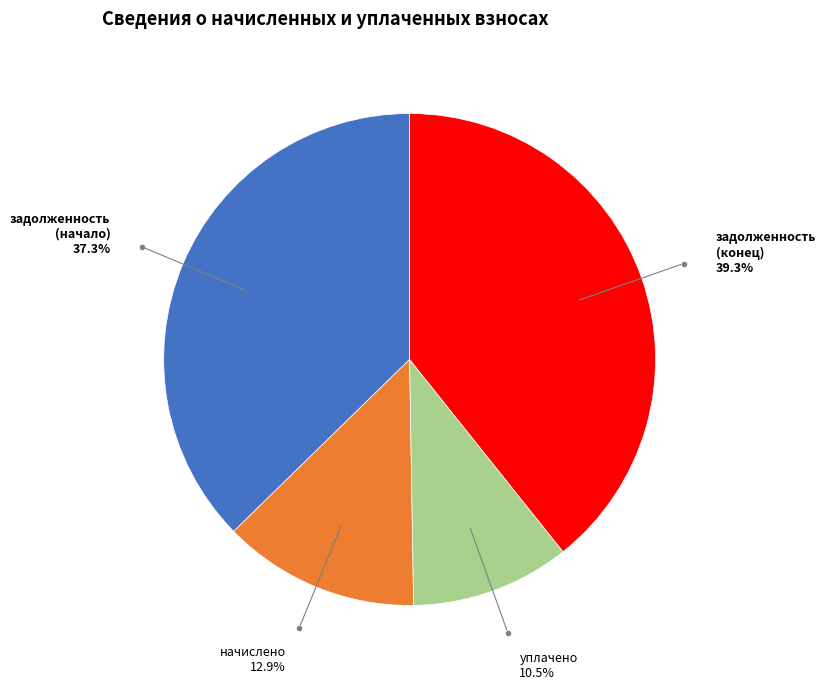

Is there a majority slice in this chart?

No